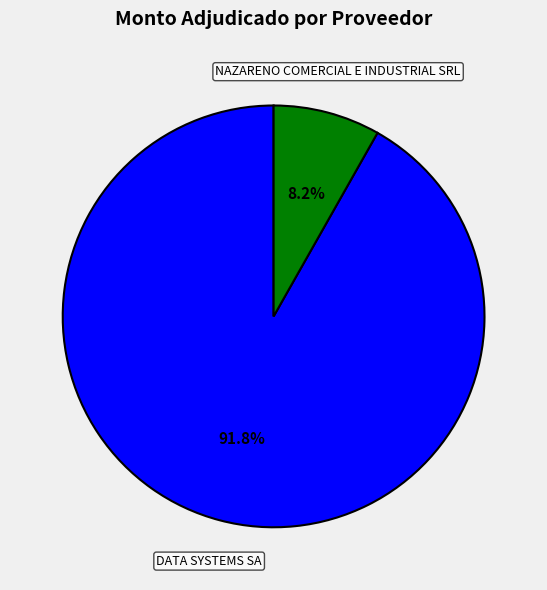

To the nearest percent, what portion does NAZARENO COMERCIAL E INDUSTRIAL SRL represent?

8%